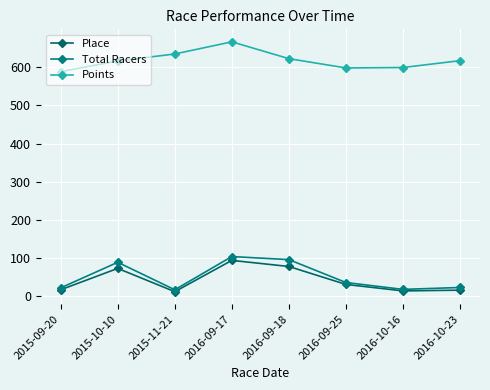

What is the total value across all series at 2016-09-17?

864.7